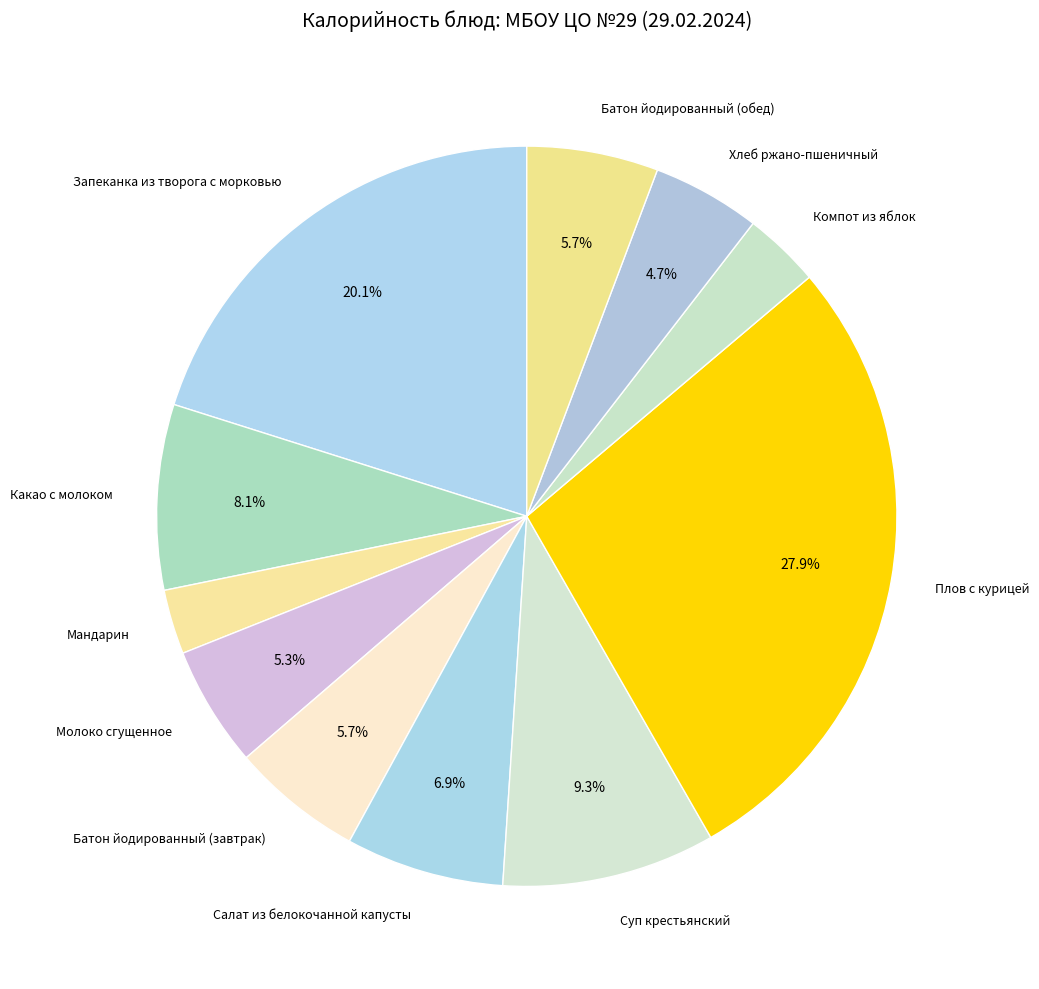

Does Запеканка из творога с морковью represent more than half of the total?

No